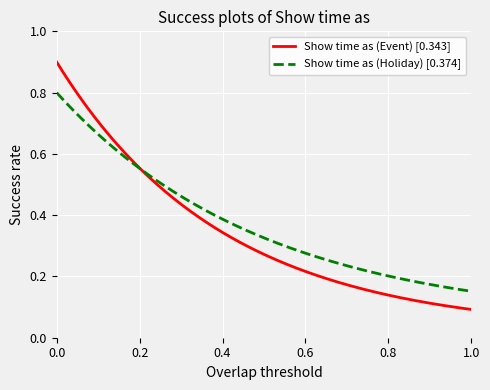

List the series in order of their peak value, highest first.

Show time as (Event) [0.343], Show time as (Holiday) [0.374]